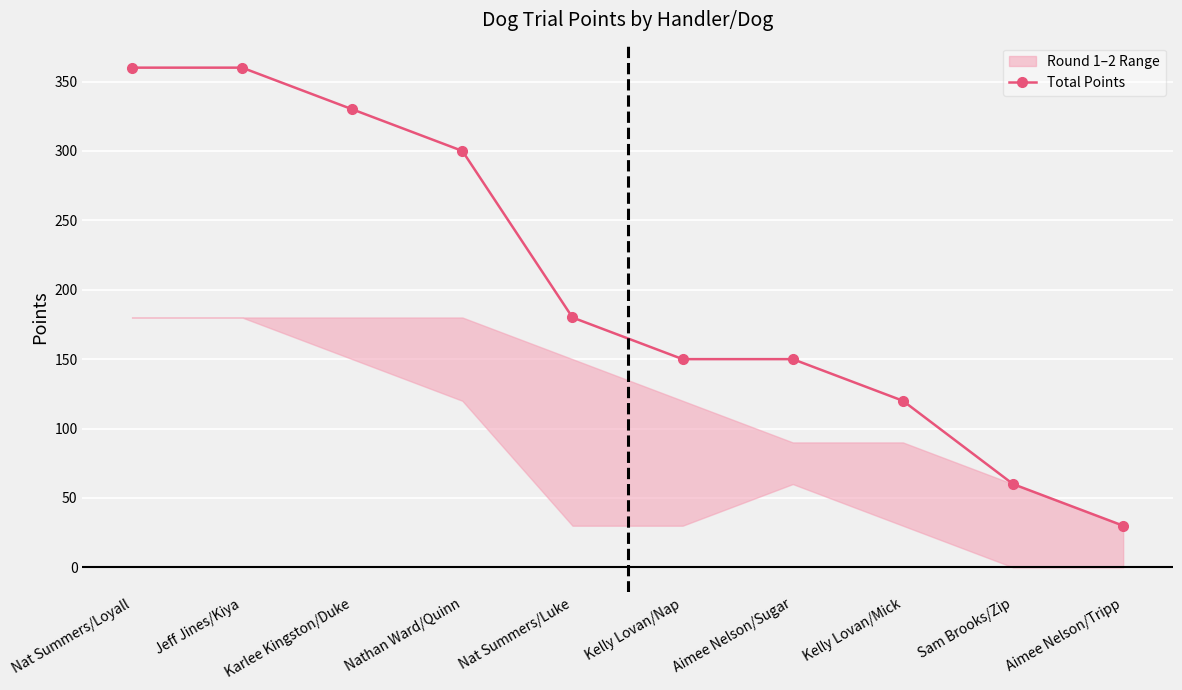

Does the chart display data point markers on the line(s)?

Yes